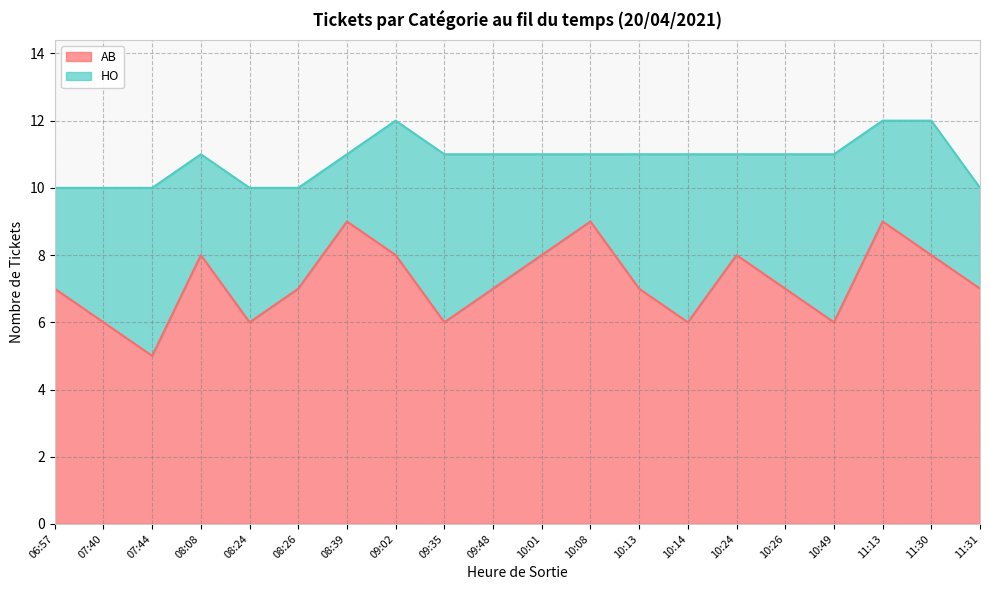

What is the change in value from 08:24 to 09:48?

+1